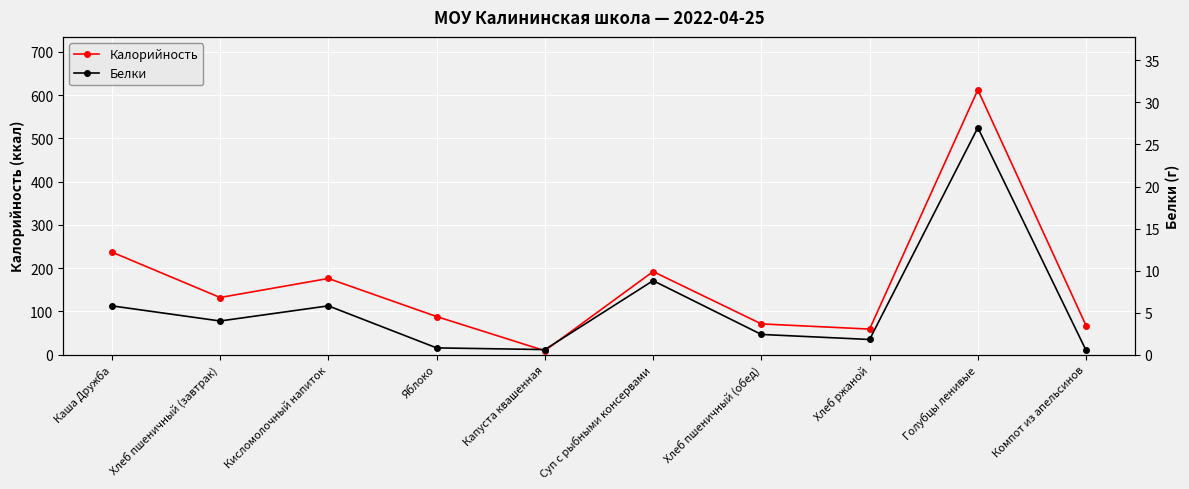

True or false: Белки has more than 2 points higher than both neighbors.

True